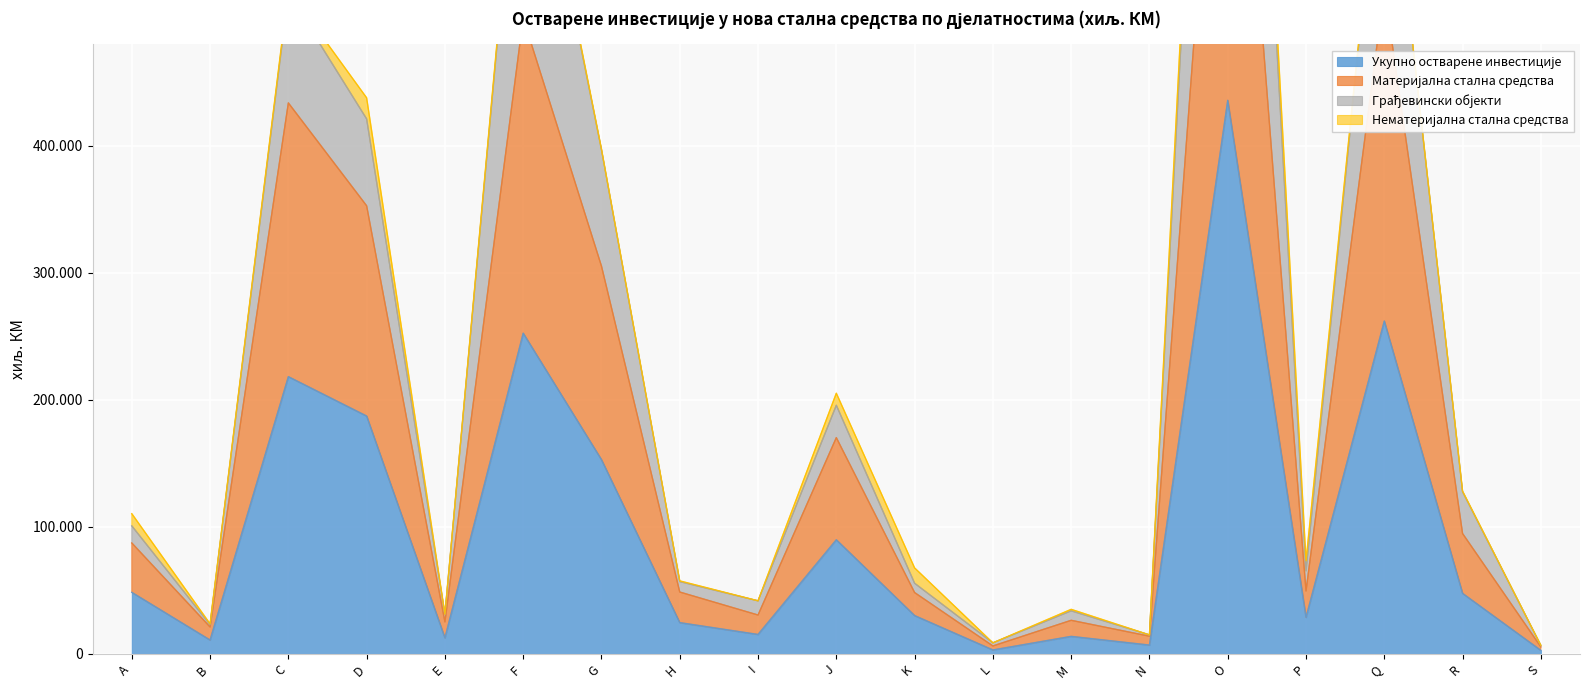

True or false: Укупно остварене инвестиције and Материјална стална средства cross at least once.

False